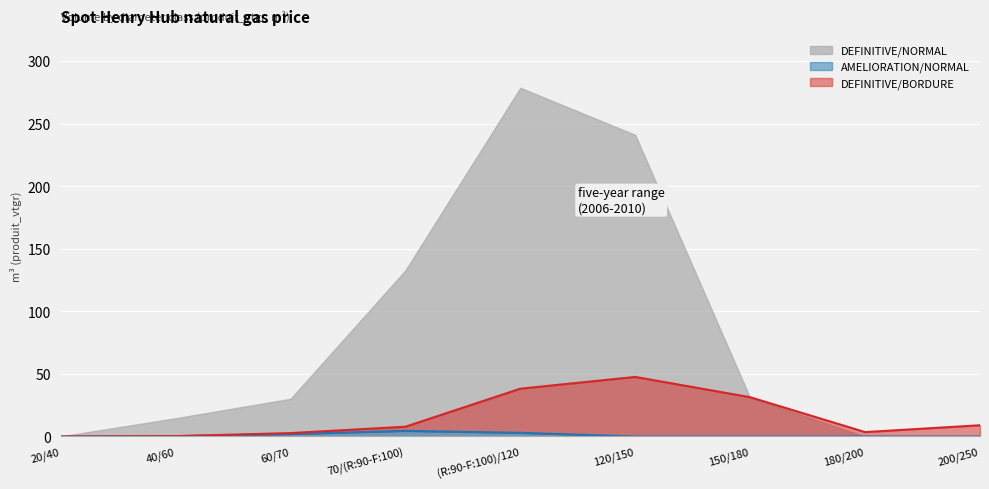

True or false: AMELIORATION/NORMAL has a value of 4.5 at 70/(R:90-F:100).

True